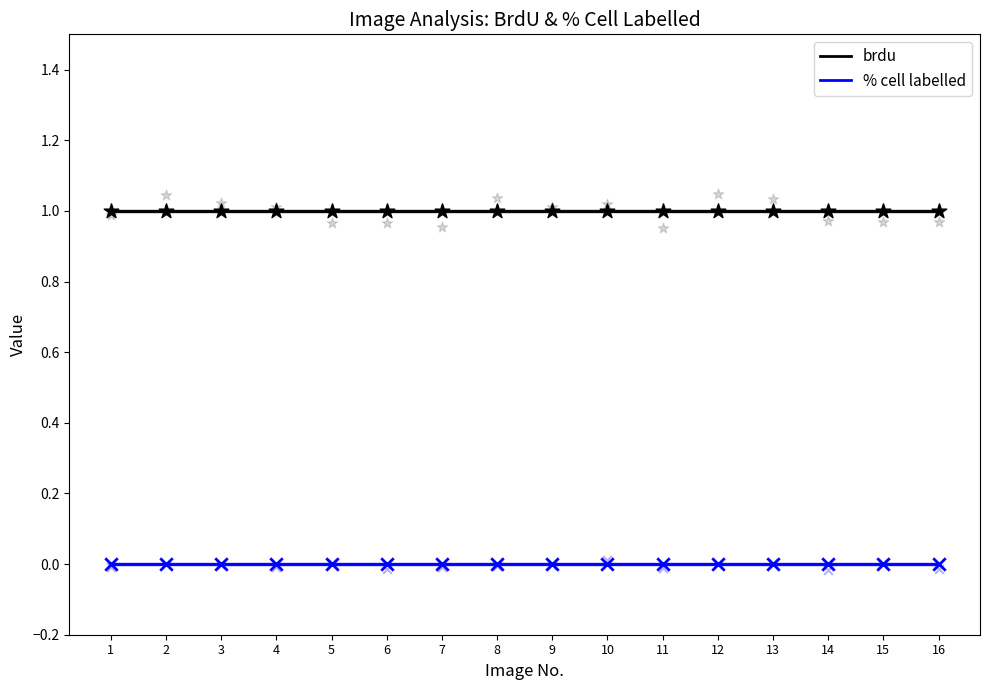

Which series reaches the minimum Y coordinate?

% cell labelled